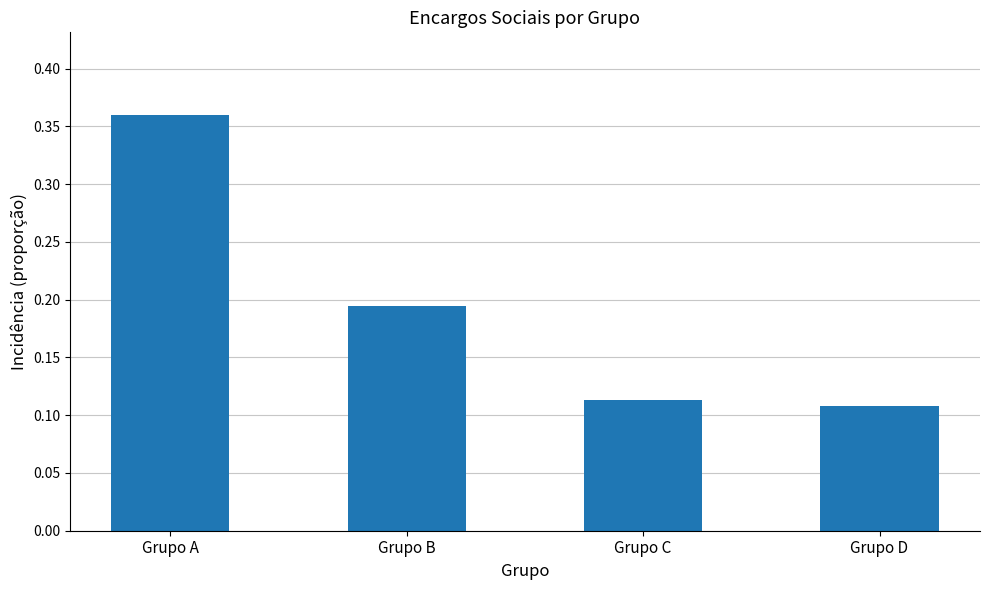

How many values are between 0 and 1?

4